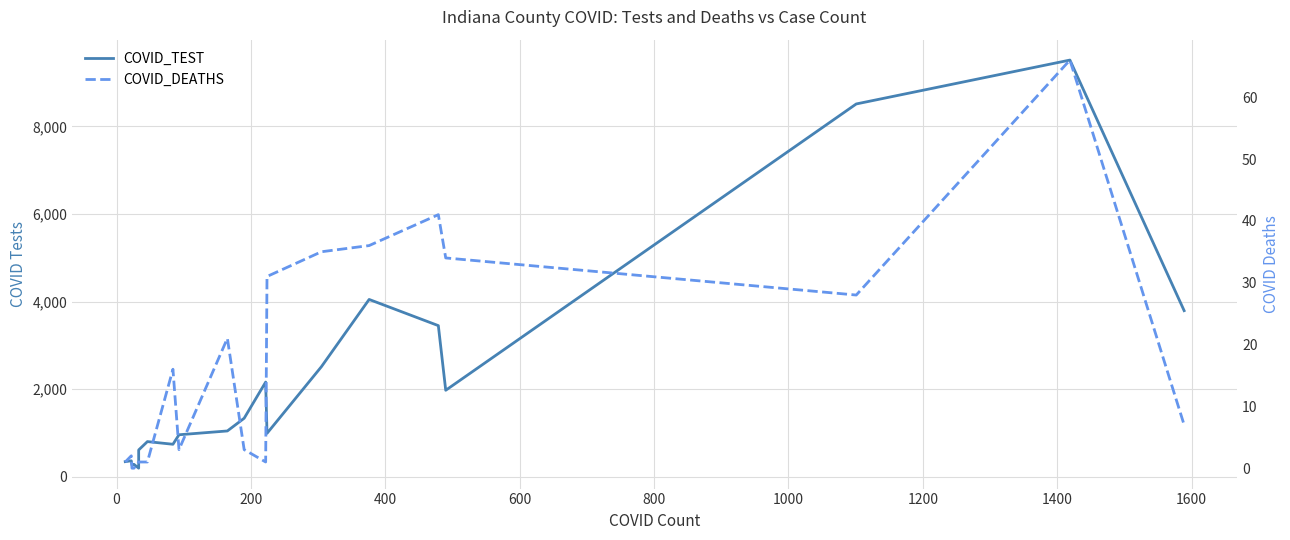

List the series in order of their overall mean, highest first.

COVID_TEST, COVID_DEATHS